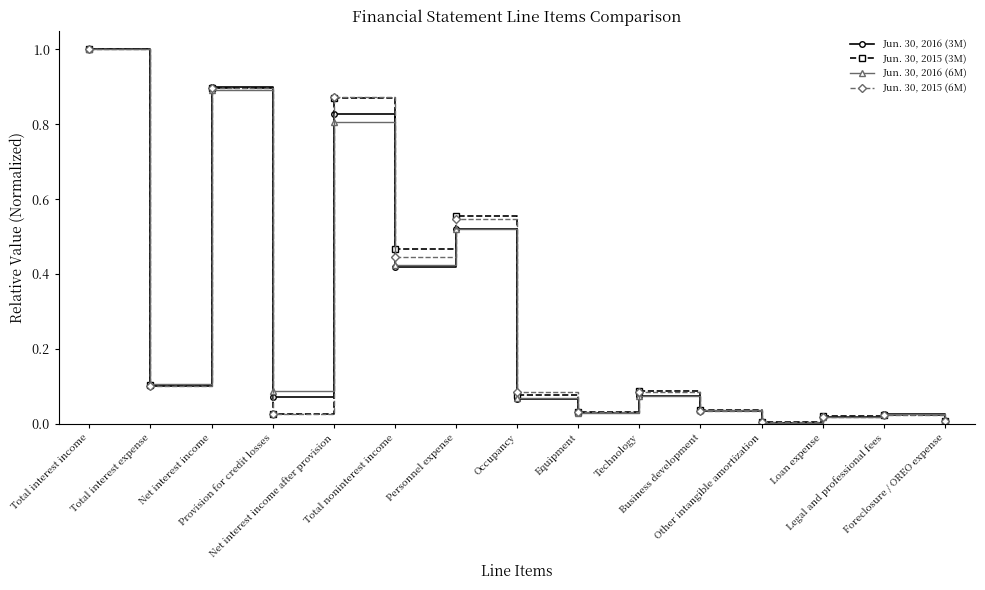

What is the maximum value for Jun. 30, 2015 (6M)?

1.0